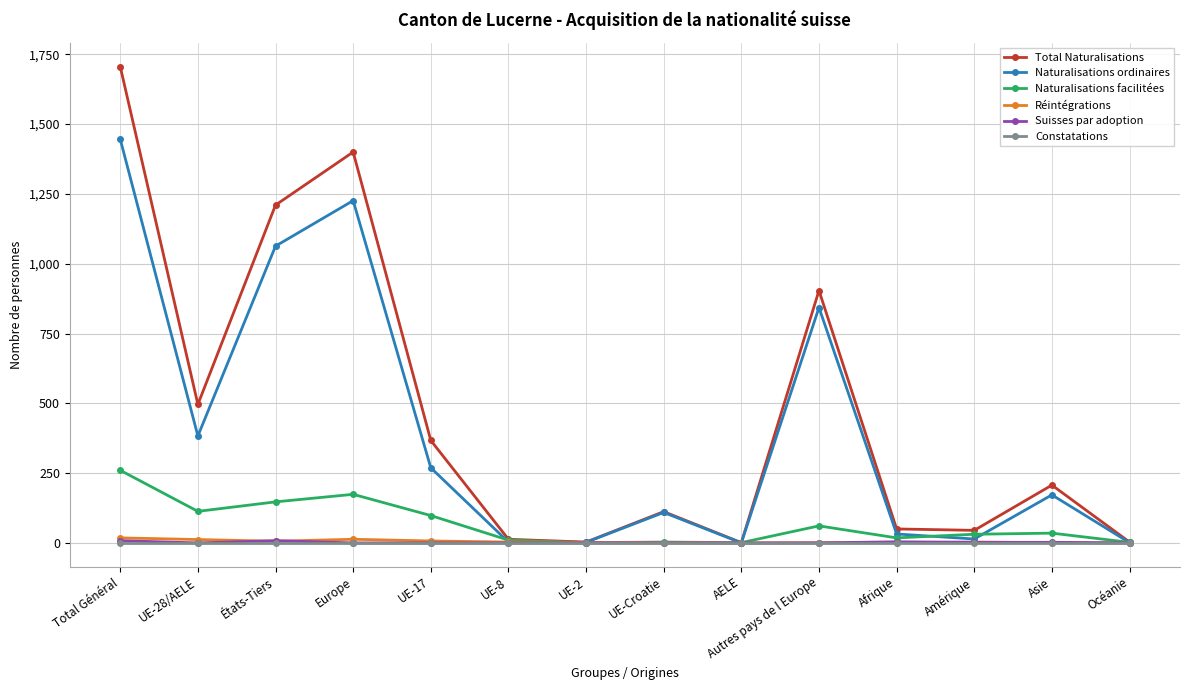

What is the sum of all Naturalisations facilitées values?

954